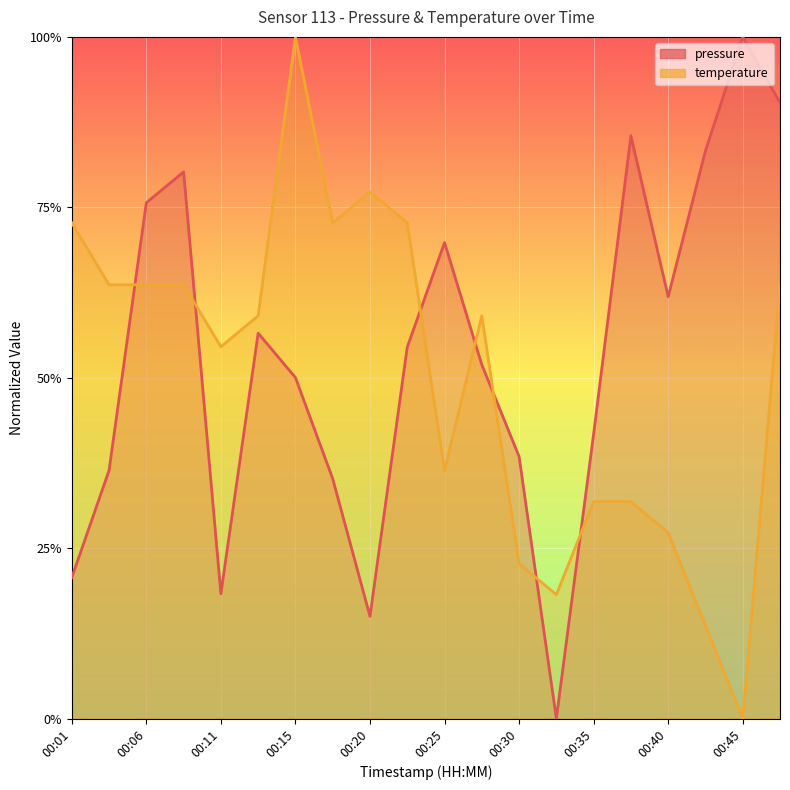

The value of temperature at 00:28 is 0.1. True or false?

False